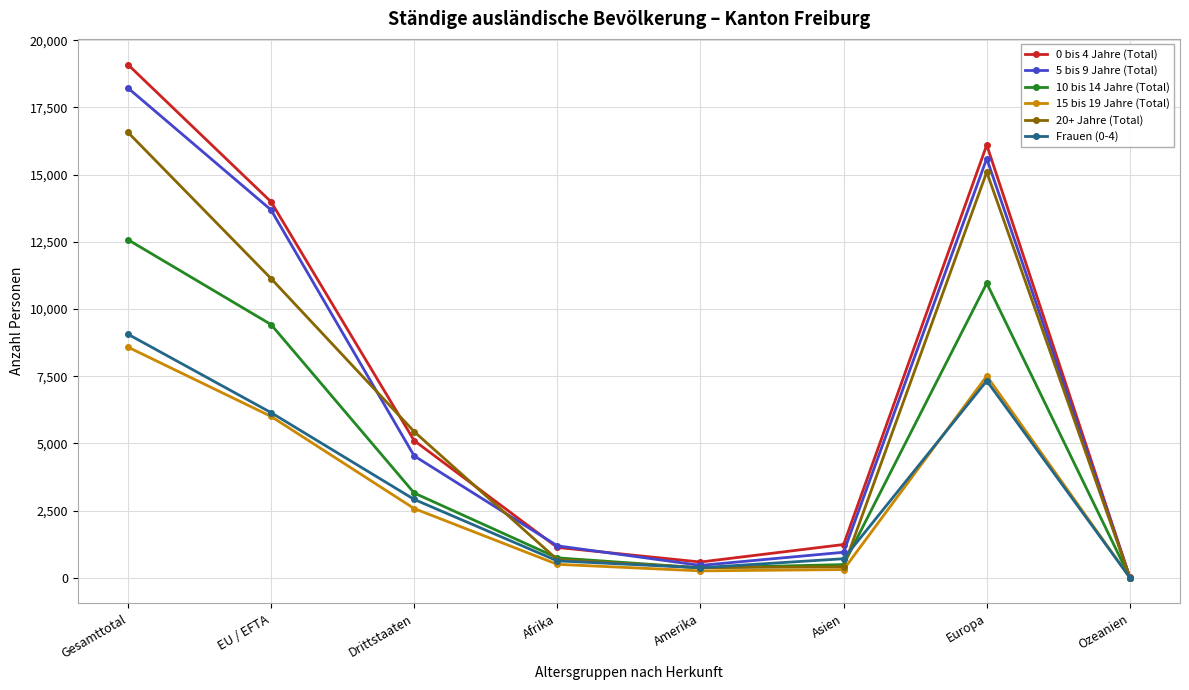

Which series has the largest total across all categories?

0 bis 4 Jahre (Total)